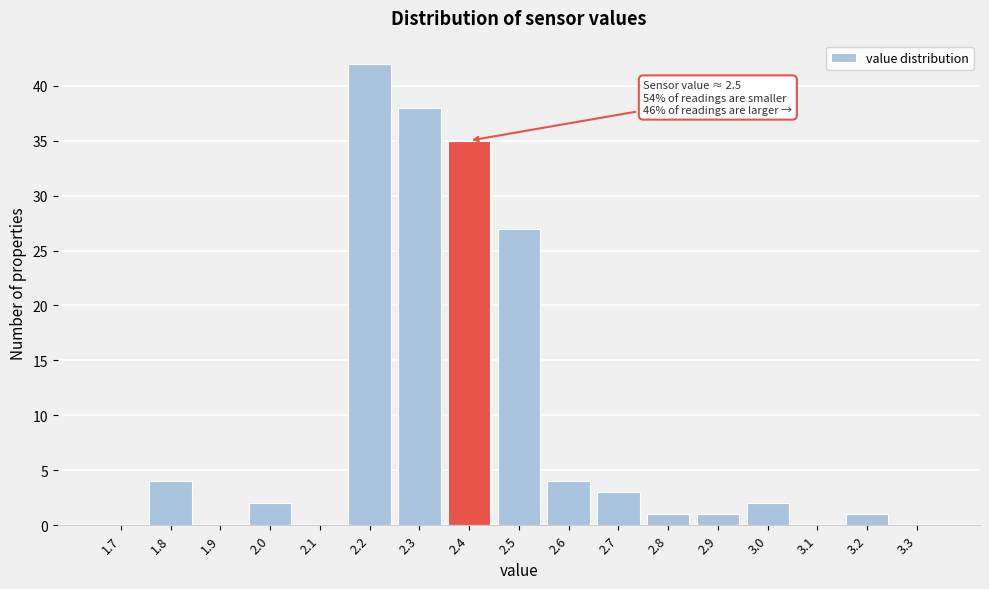

Reading left to right, what are all the values shown in this chart?

1.7=0	1.8=4	1.9=0	2.0=2	2.1=0	2.2=42	2.3=38	2.4=35	2.5=27	2.6=4	2.7=3	2.8=1	2.9=1	3.0=2	3.1=0	3.2=1	3.3=0